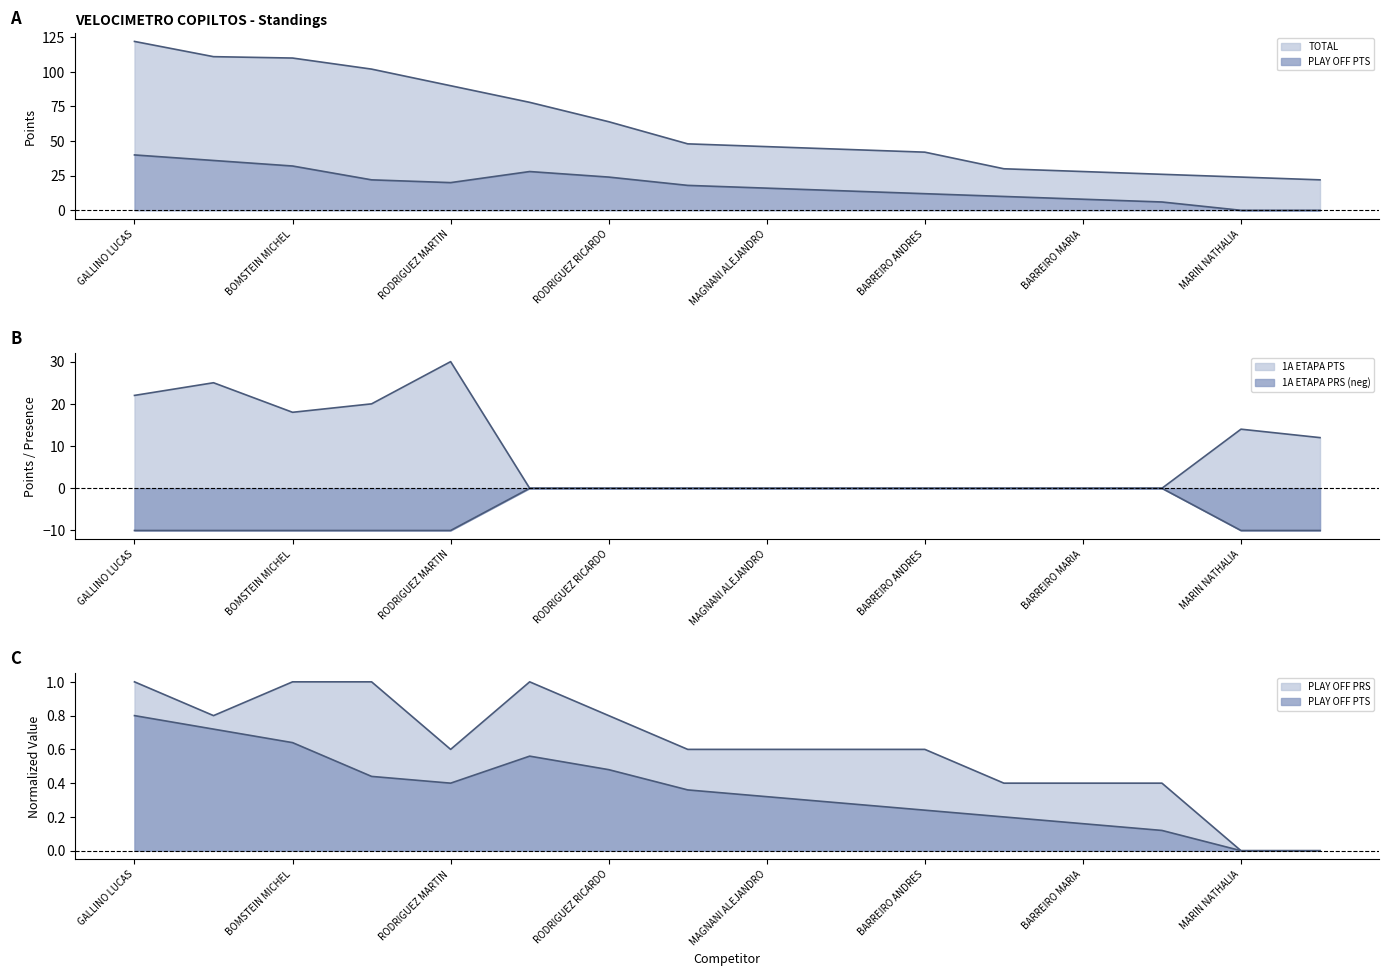

True or false: TOTAL and PLAY OFF PRS intersect in this chart.

False